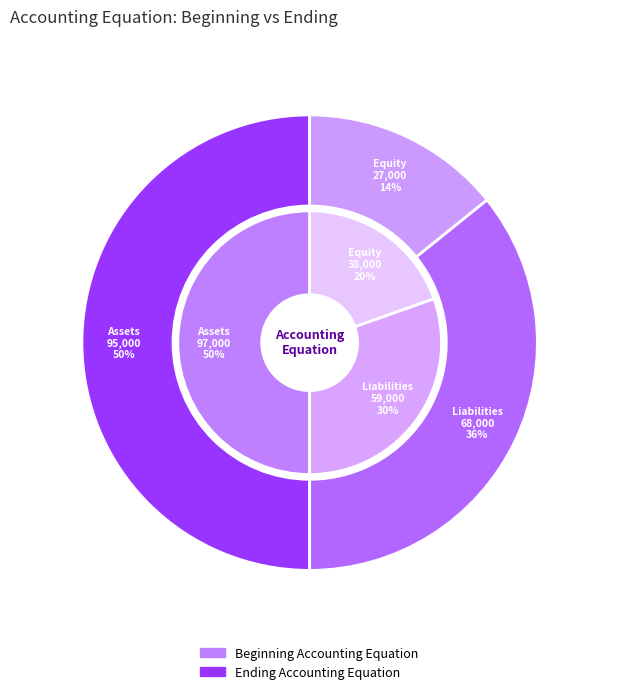

Count the number of slices in the pie.

3